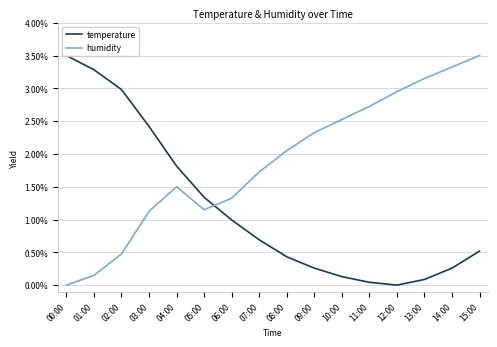

What is the difference between the maximum and minimum values in the humidity series?

3.5